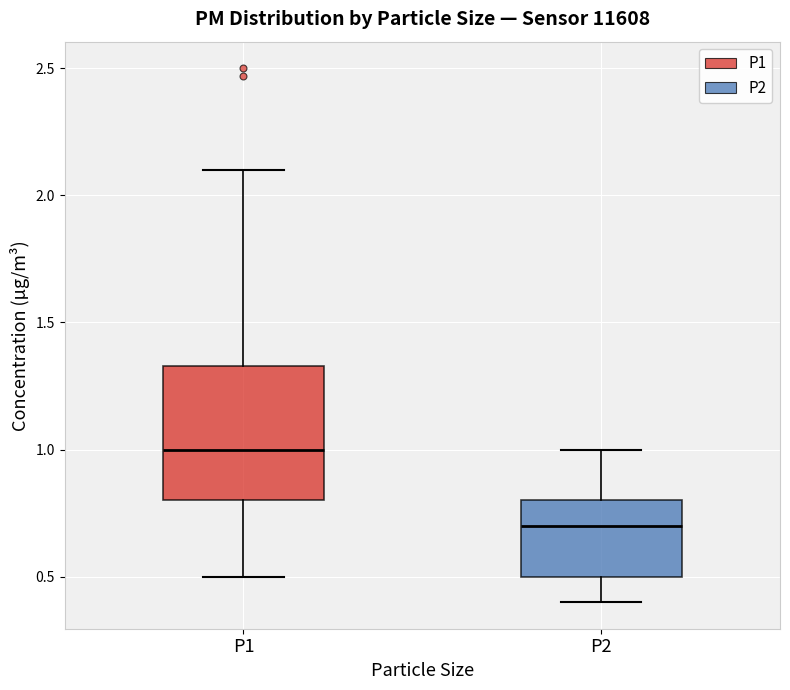

Where does the lower whisker of the box for P1 end on the y-axis? The values are not printed on the chart, so give them approximately, as read against the axis.

0.50